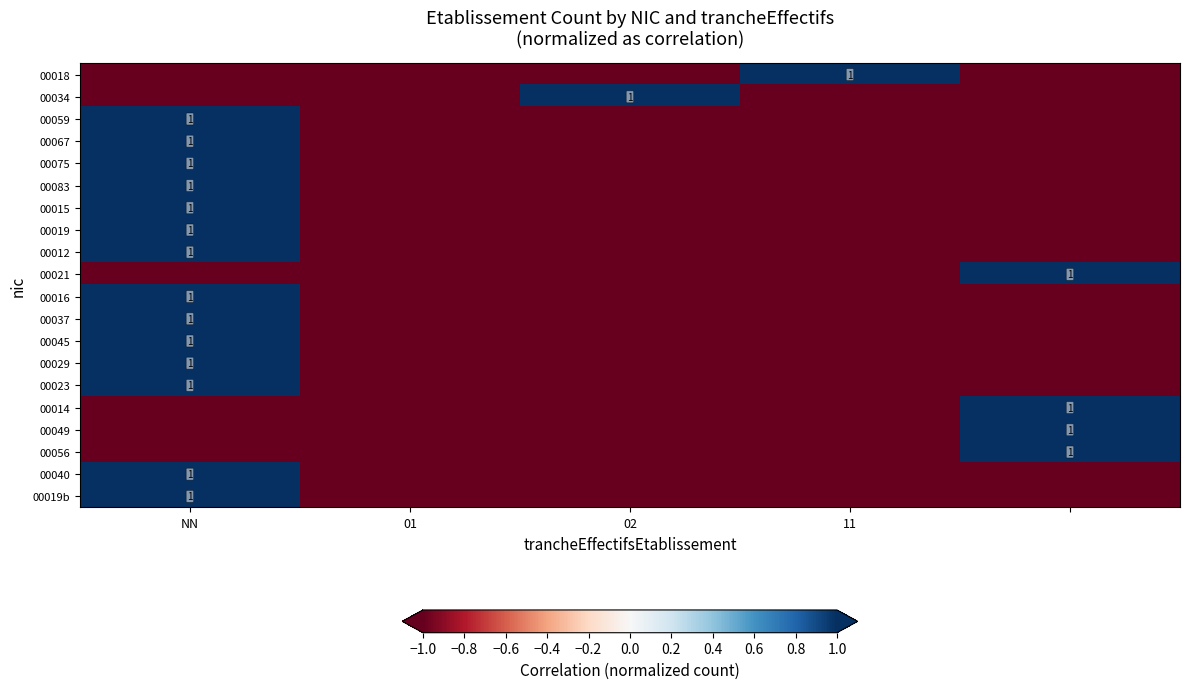

What is the spread (max minus min) of values at 4?

2